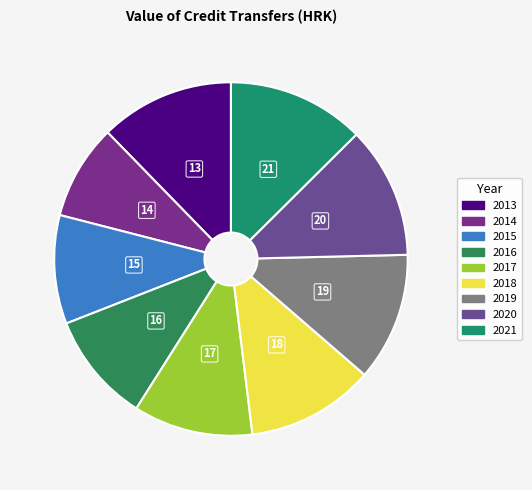

True or false: 2018 accounts for 23% of the total.

False